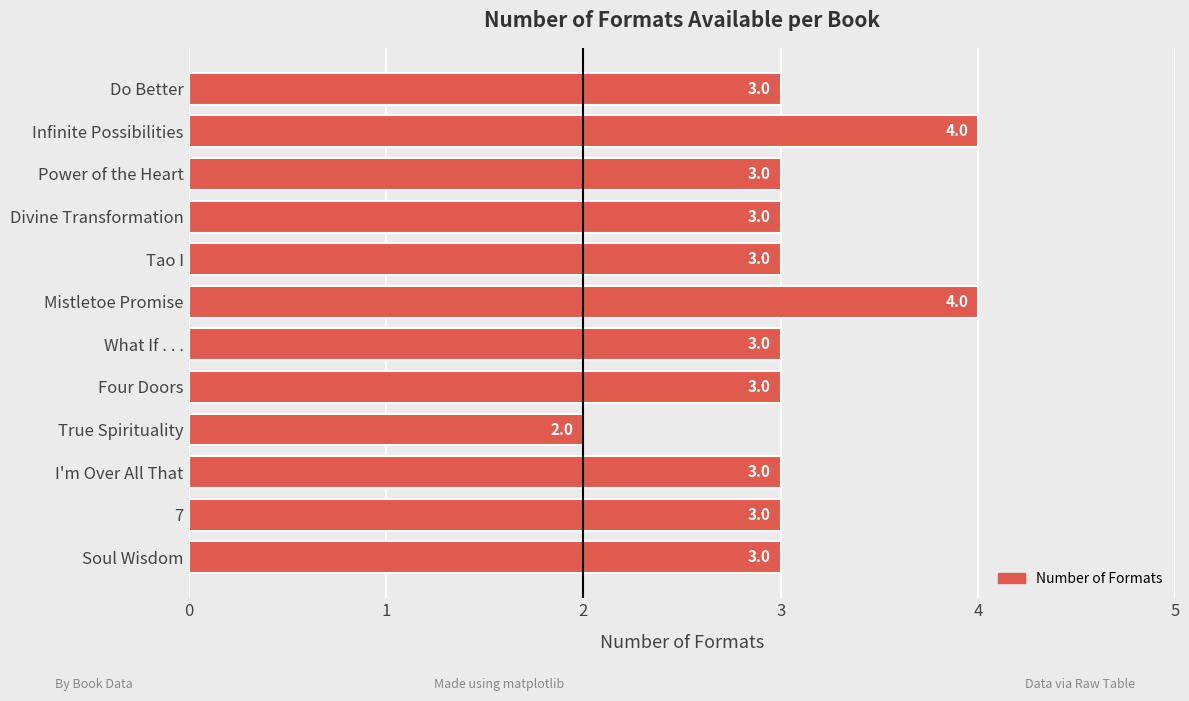

What is the label of the 10th bar from the top?

I'm Over All That